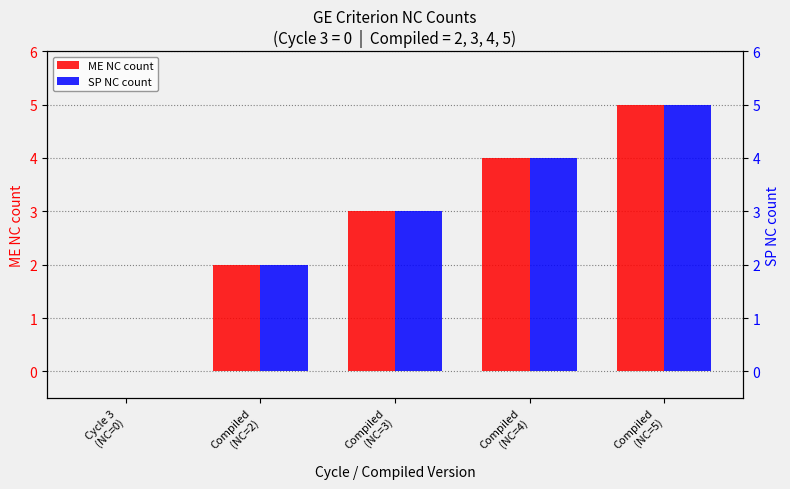

True or false: SP NC count has a value of 0 at Cycle 3
(NC=0).

True